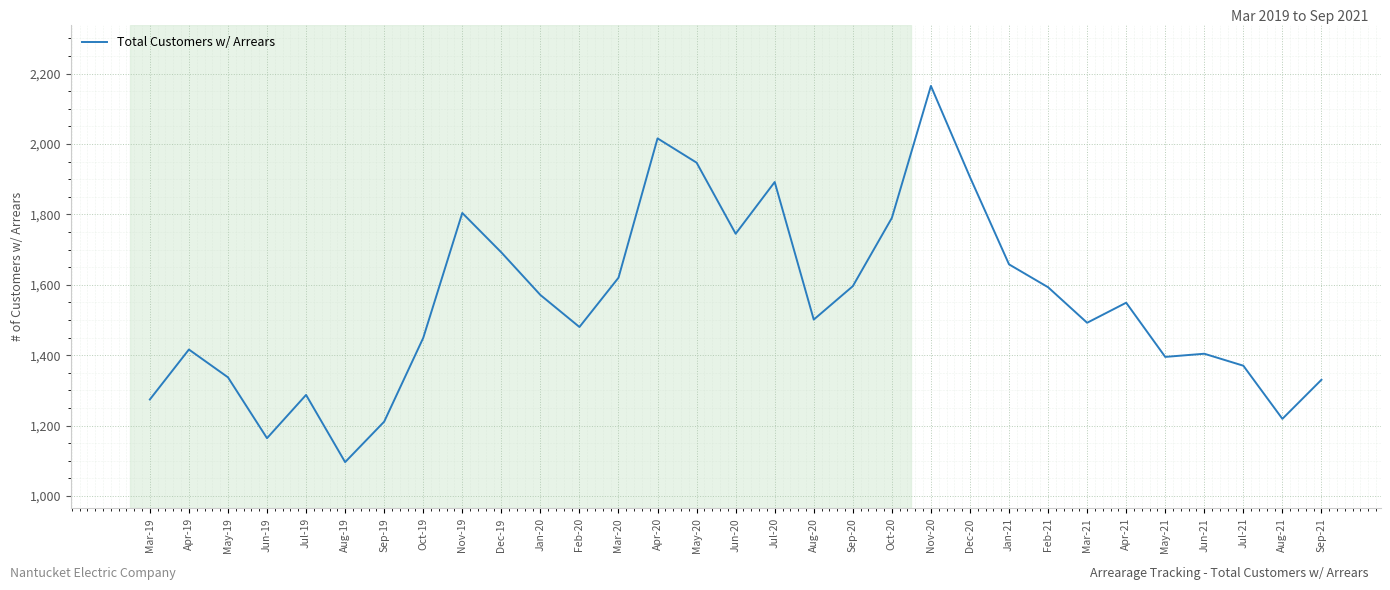

What is the change in value from Oct-19 to Jul-20?

+443